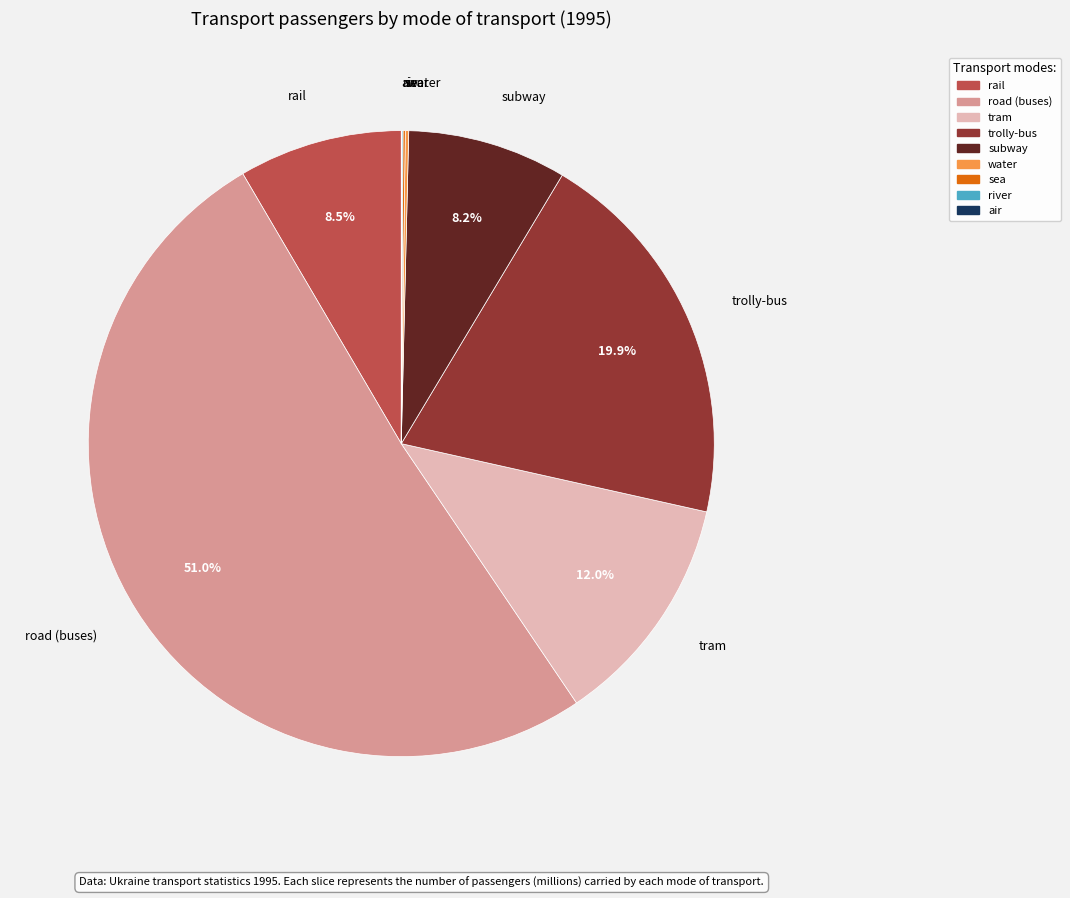

Combined, what portion of the pie is trolly-bus and road (buses)?

70.9%